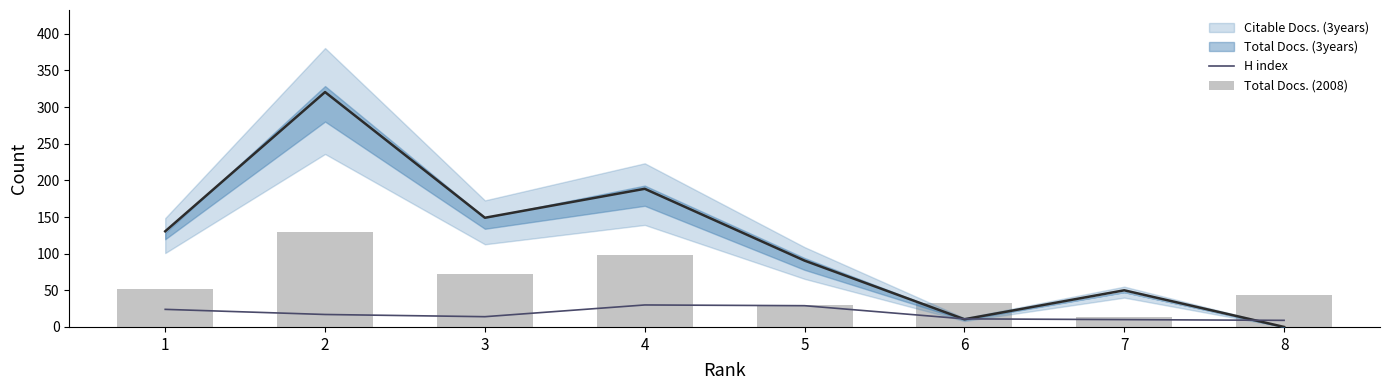

Which category has the highest value across all series?

2